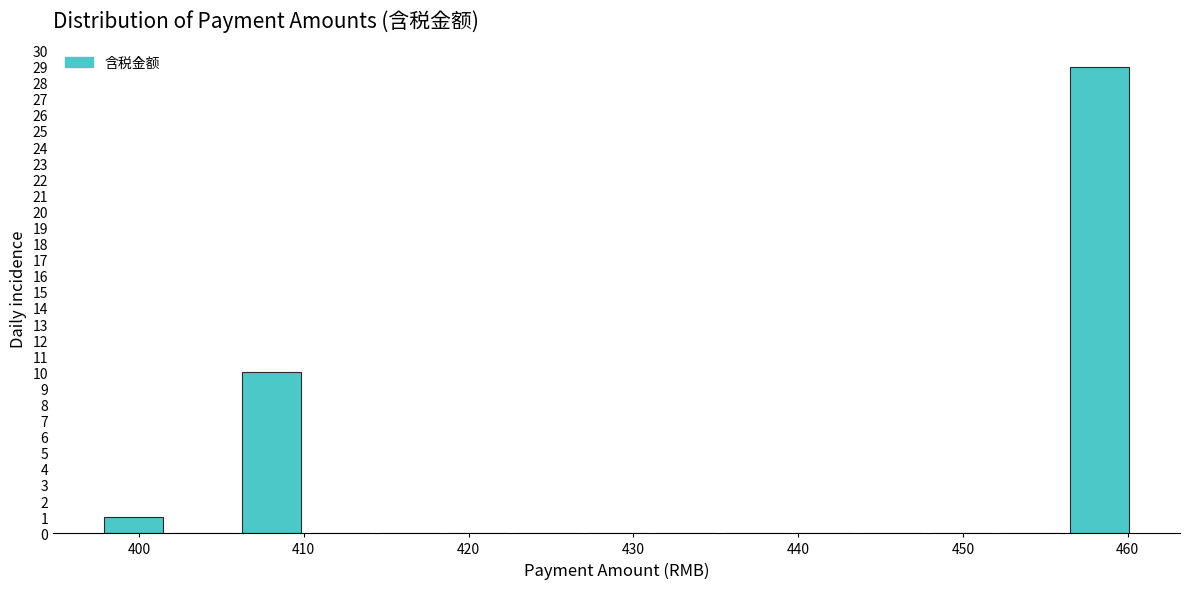

Reading left to right, list every bar in this chart as the range it spans on the x-axis followed by its height. Neither the bar edges nor the heights are printed on the chart, so give them approximately, as read against the axes.

398 to 402: 1
402 to 406: 0
406 to 410: 10
410 to 414: 0
414 to 419: 0
419 to 423: 0
423 to 427: 0
427 to 431: 0
431 to 435: 0
435 to 439: 0
439 to 444: 0
444 to 448: 0
448 to 452: 0
452 to 456: 0
456 to 460: 29